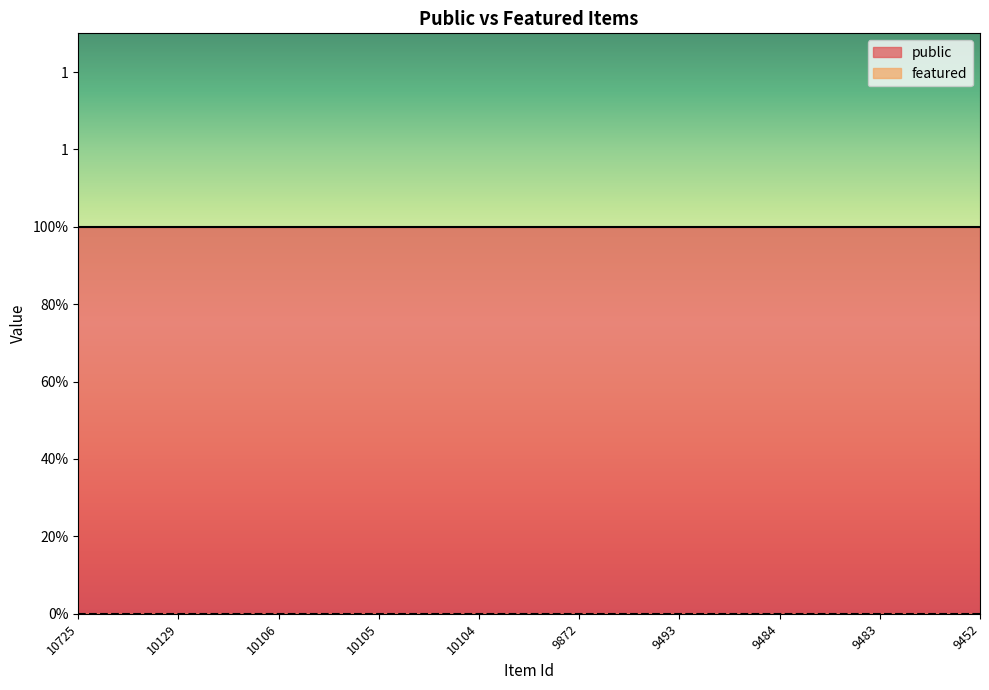

Between 10106 and 10104, which series saw the biggest shift?

public